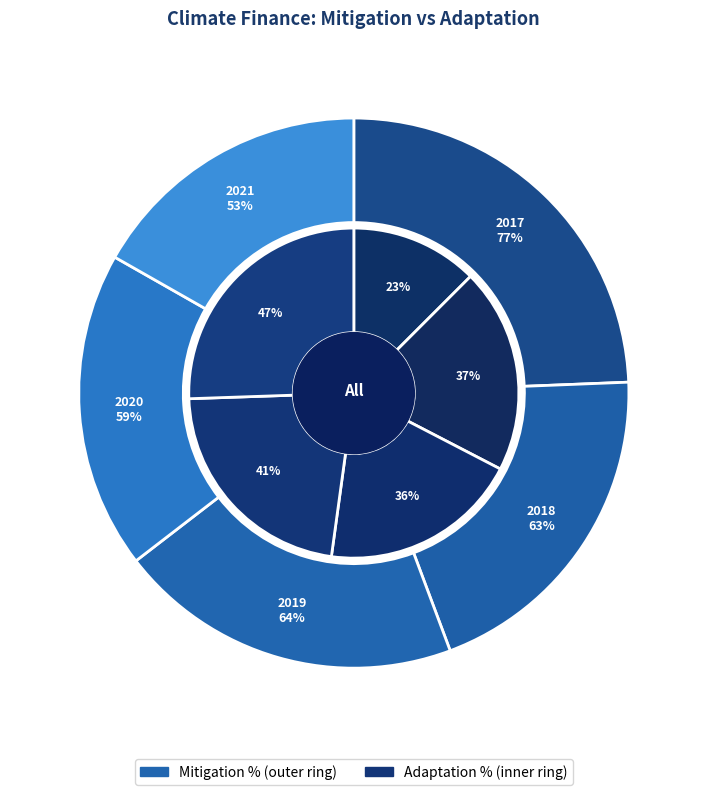

Which series has the largest range (max minus min)?

Mitigation %